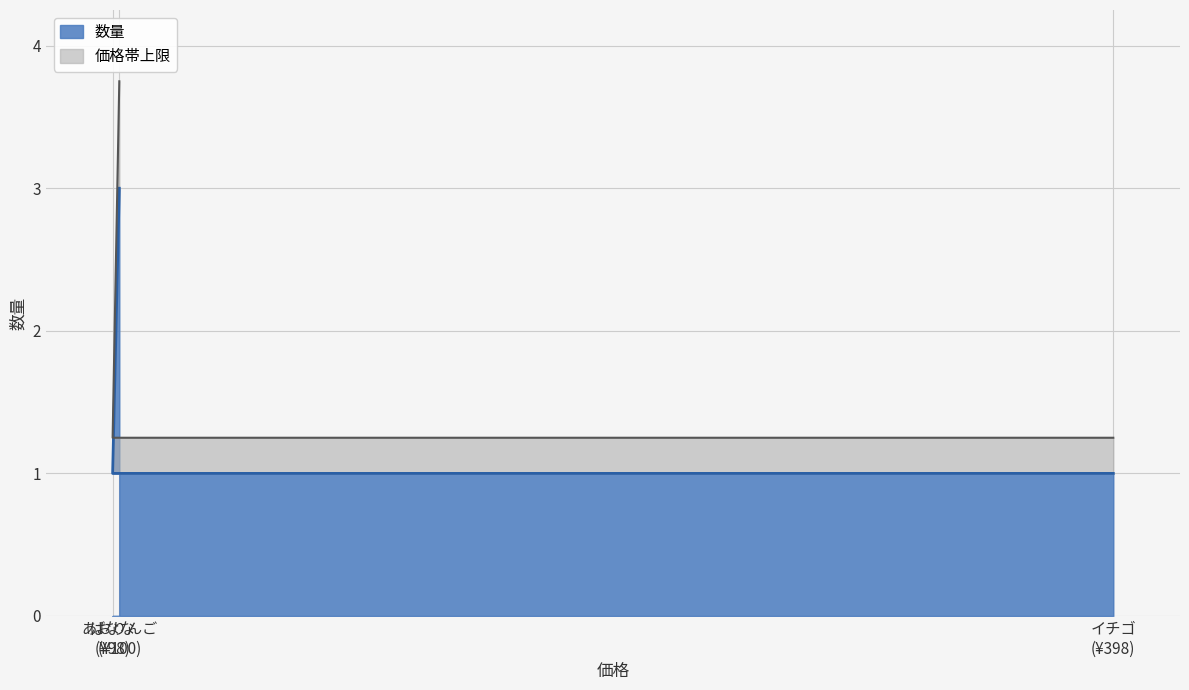

What is the difference between the maximum and minimum values in the 数量 series?

2.0